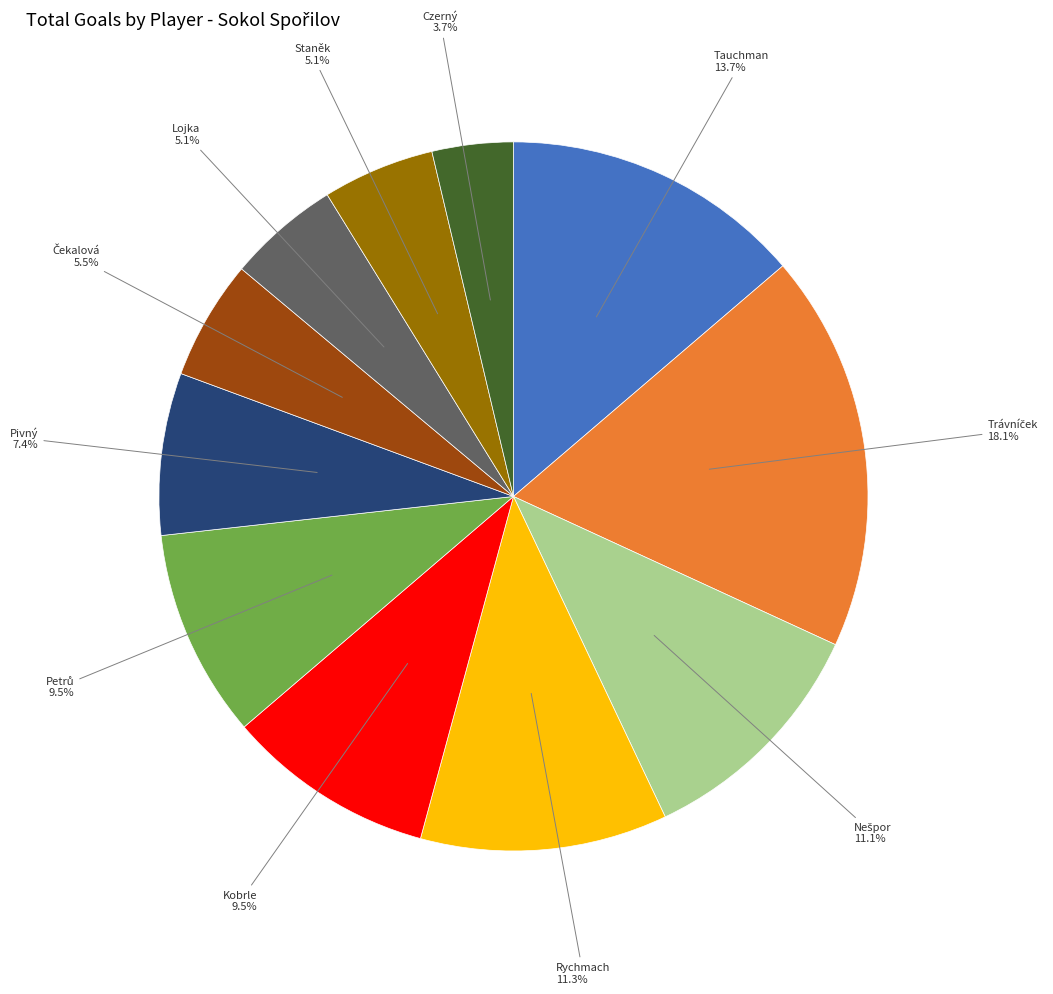

Count the number of slices in the pie.

11